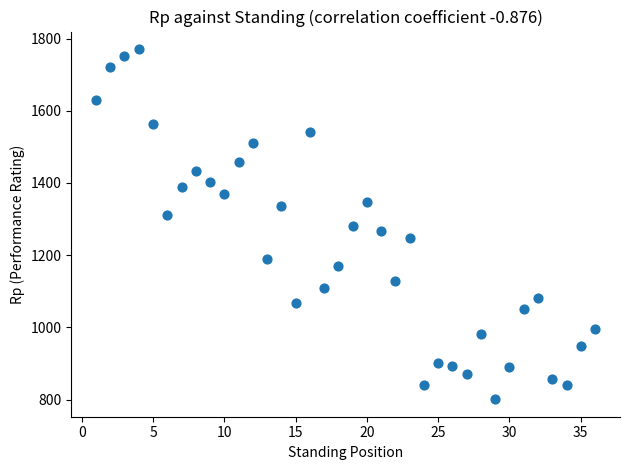

What is the range of X values (max minus min)?

35